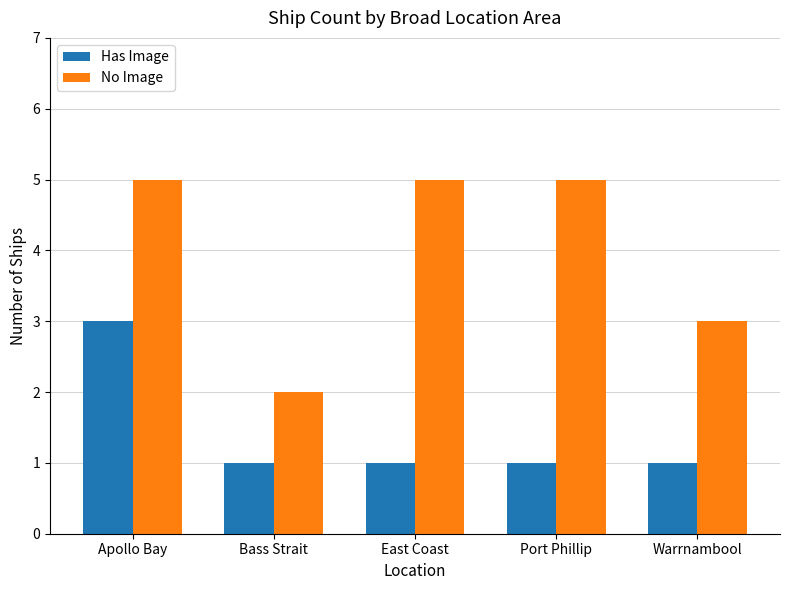

What are all the series names shown in the legend?

Has Image, No Image